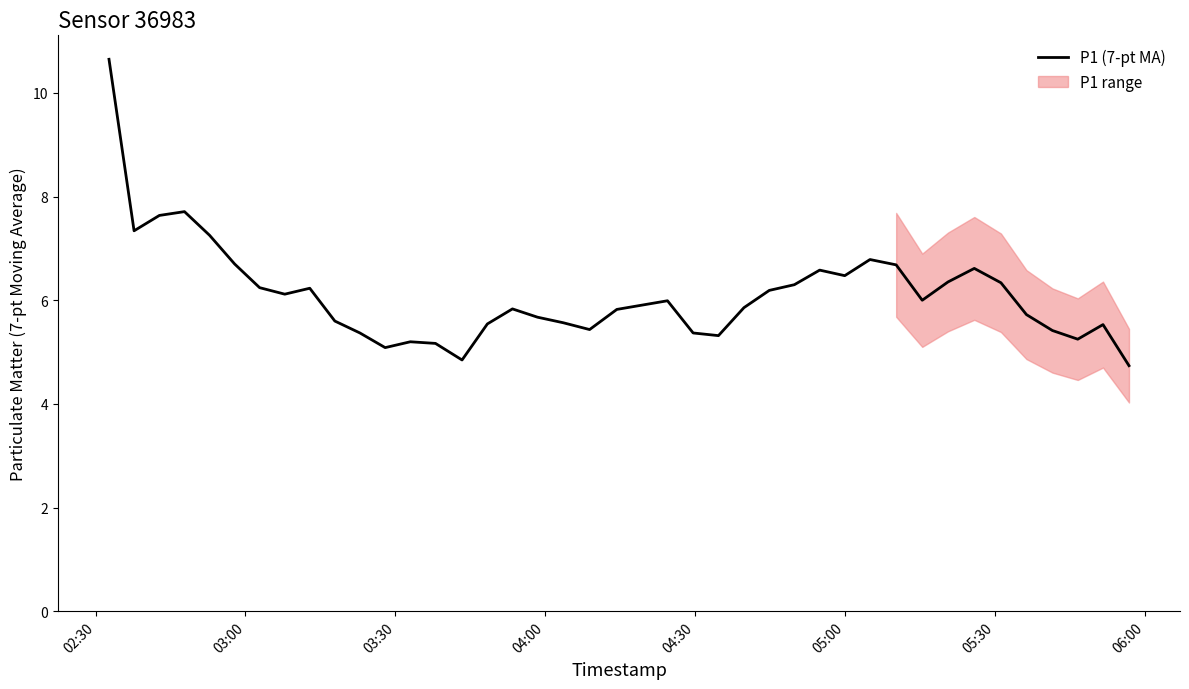

At how many categories does at least one series exceed 5?

38